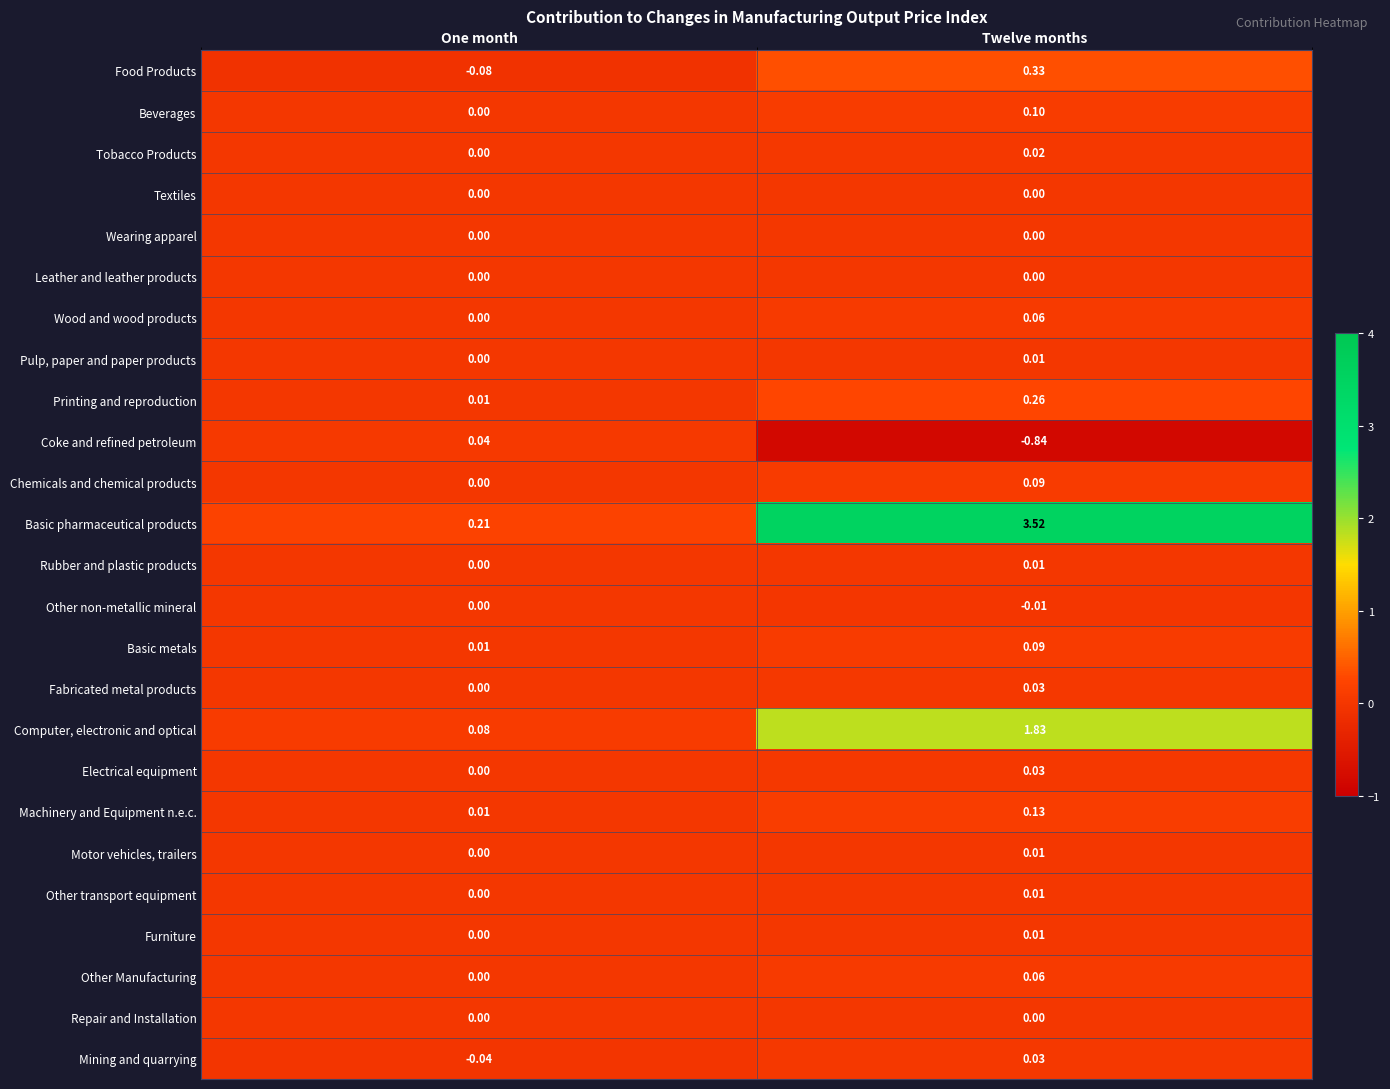

Is the value of Other Manufacturing at One month greater than the value of Fabricated metal products at Twelve months?

No